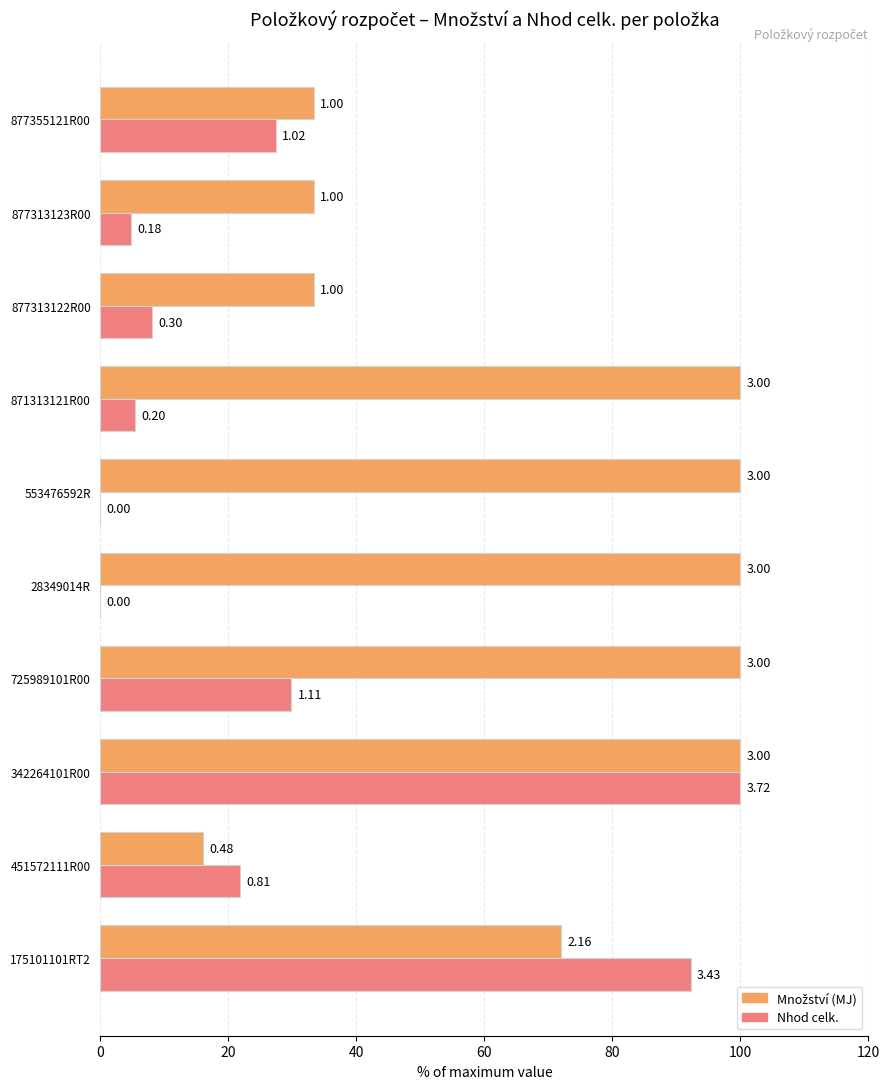

What is the average value of the Množství (MJ) series?

68.8